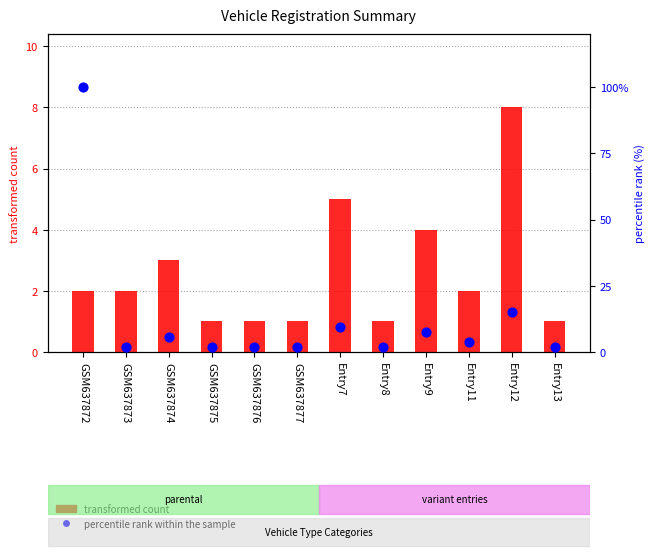

Which series reaches the minimum Y coordinate?

transformed count